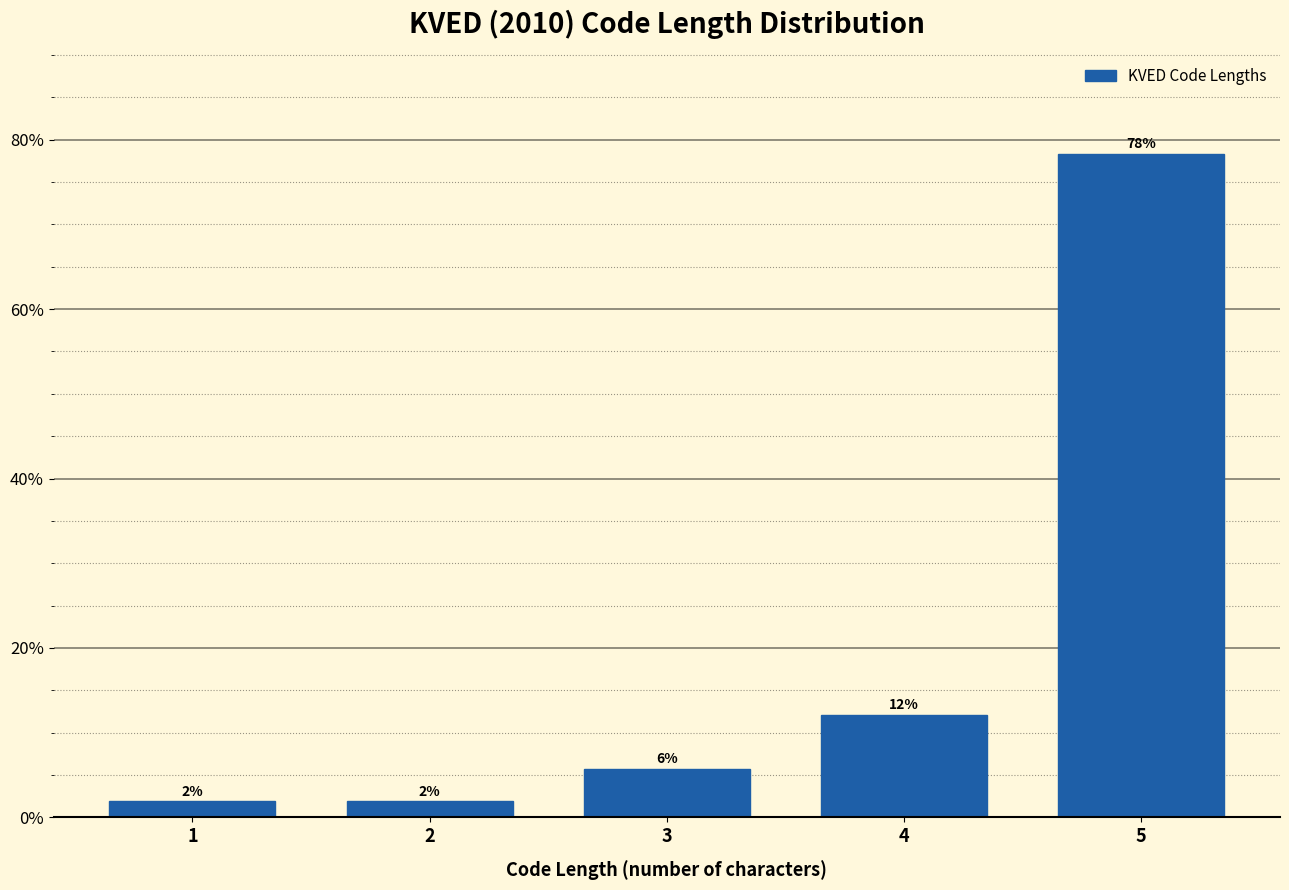

How many bars are there in total?

5